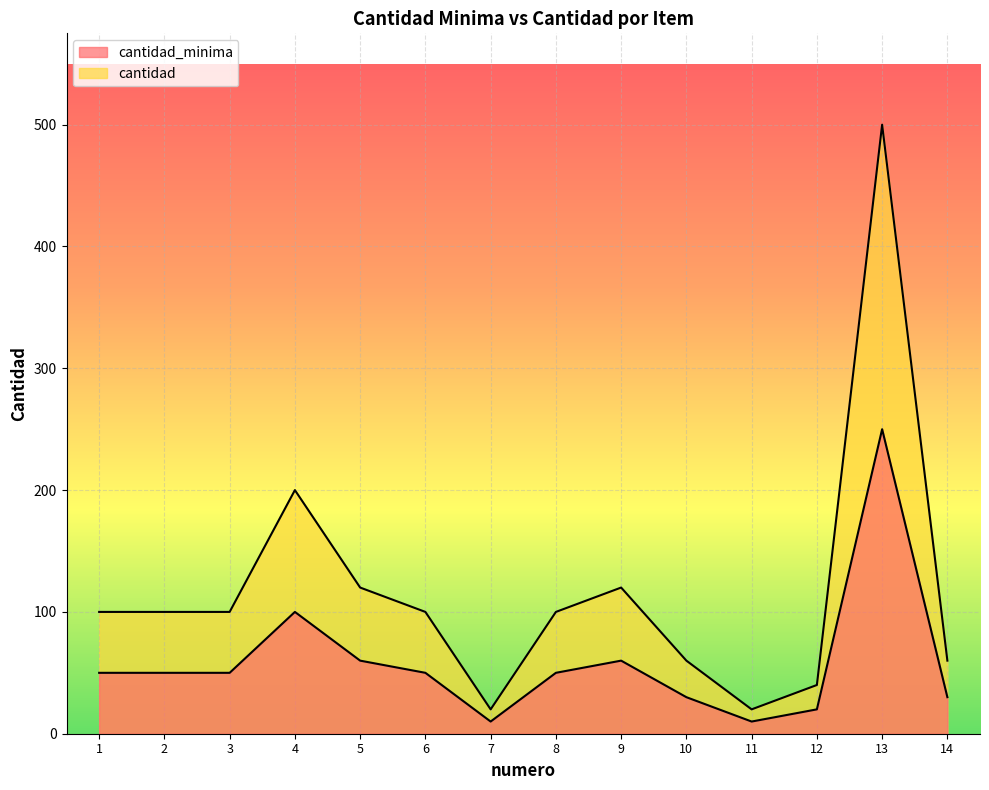

What is the value of the cantidad point at the 3rd from the left?

100